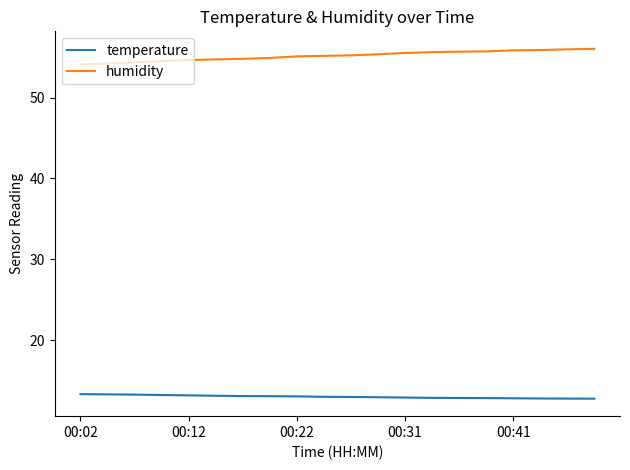

What is the difference between the maximum and minimum values in the humidity series?

1.9